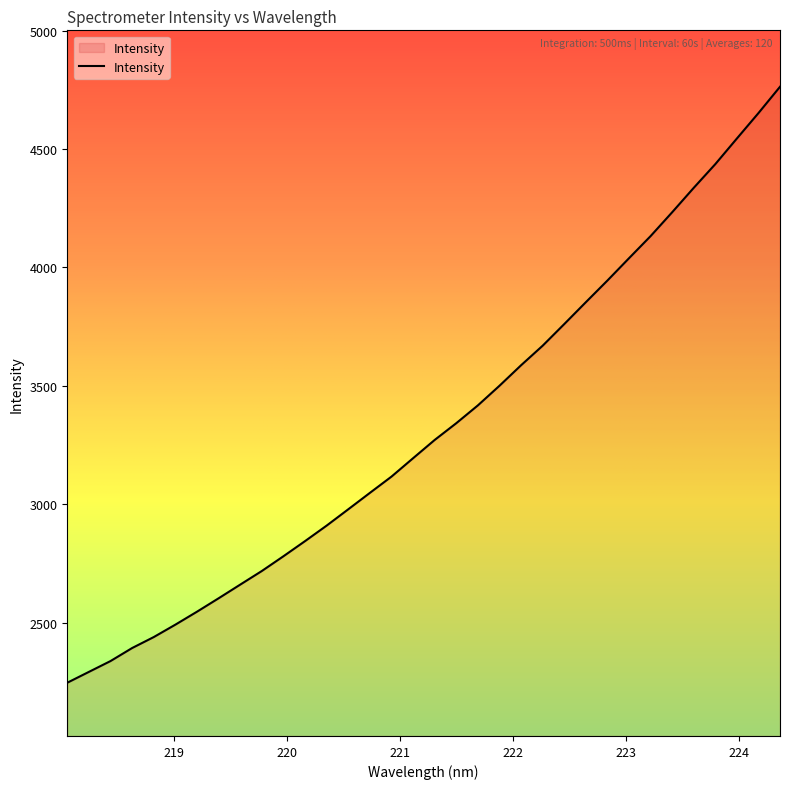

What is the greatest value displayed?

4762.7